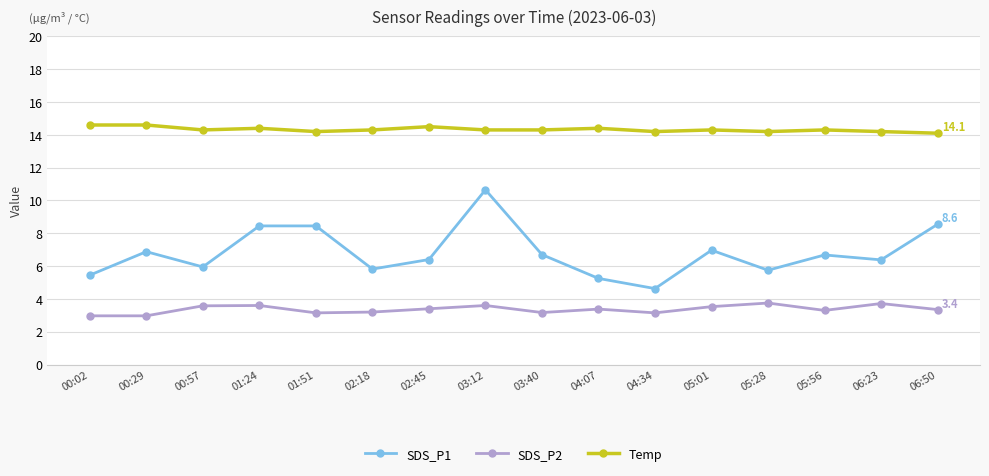

What is the approximate value of SDS_P1 at 04:34?

4.6